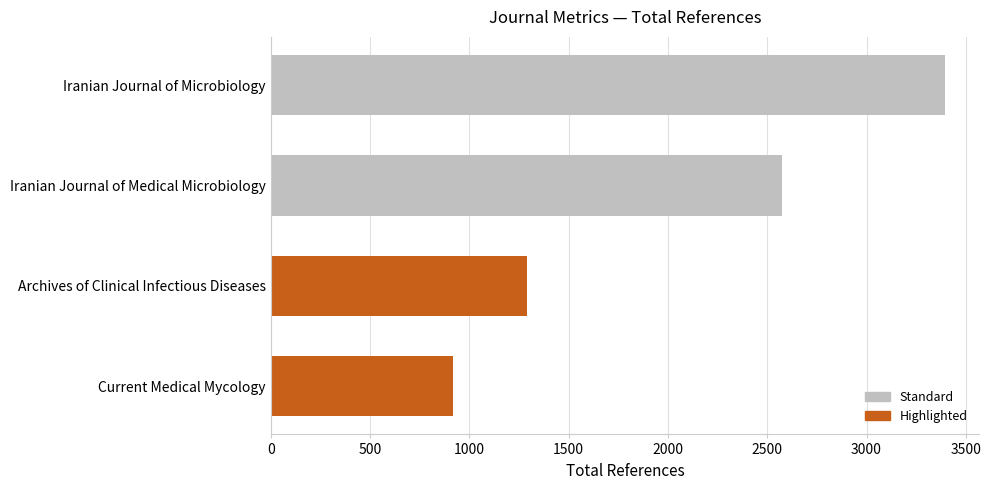

What is the difference between the maximum and minimum values?

2481